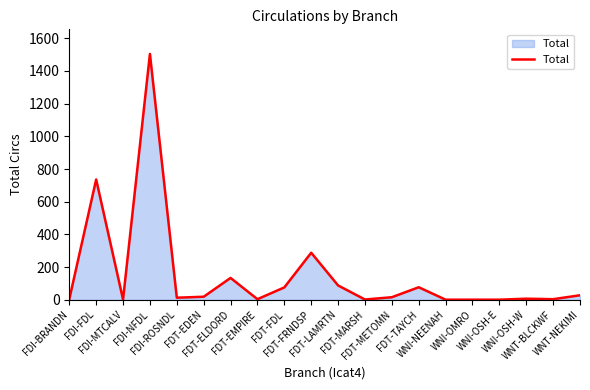

What is the difference between the maximum and minimum values?

1503